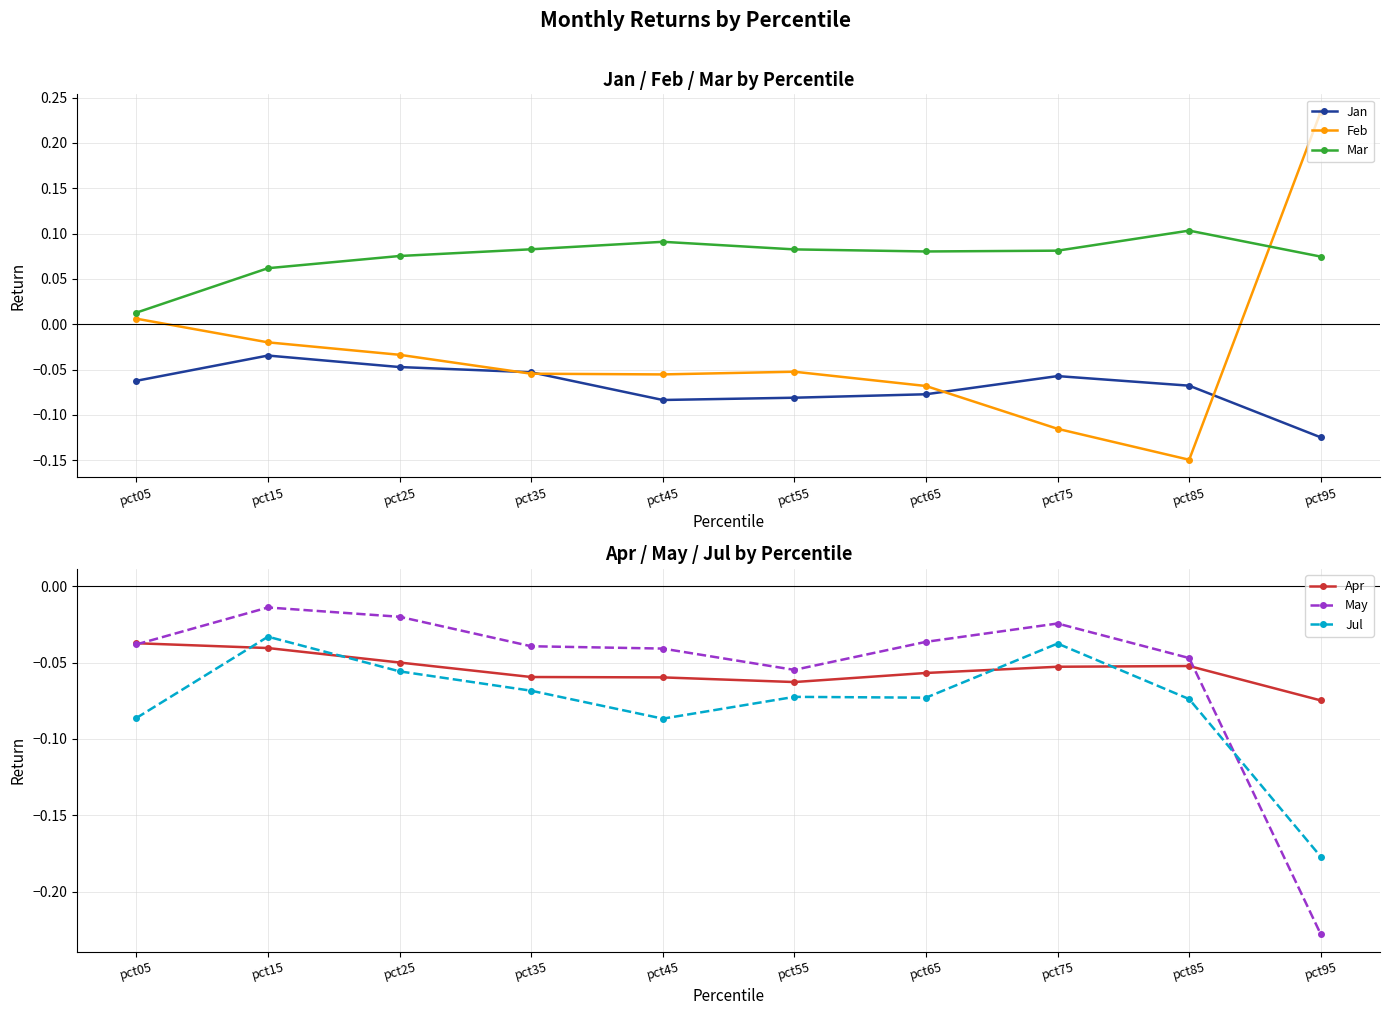

Reading left to right, transcribe all the data shown in this chart.

Jan: -0.1	-0.0	-0.0	-0.1	-0.1	-0.1	-0.1	-0.1	-0.1	-0.1
Feb: 0.0	-0.0	-0.0	-0.1	-0.1	-0.1	-0.1	-0.1	-0.1	0.2
Mar: 0.0	0.1	0.1	0.1	0.1	0.1	0.1	0.1	0.1	0.1
Apr: -0.0	-0.0	-0.0	-0.1	-0.1	-0.1	-0.1	-0.1	-0.1	-0.1
May: -0.0	-0.0	-0.0	-0.0	-0.0	-0.1	-0.0	-0.0	-0.0	-0.2
Jul: -0.1	-0.0	-0.1	-0.1	-0.1	-0.1	-0.1	-0.0	-0.1	-0.2